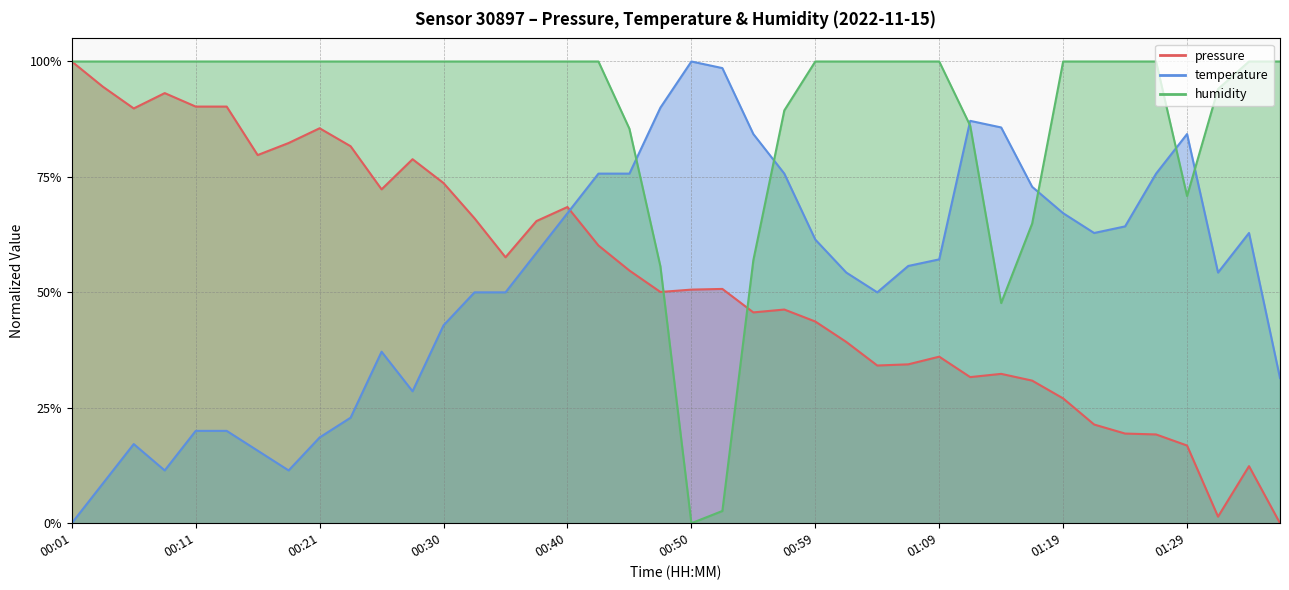

What is the difference between the maximum and minimum values in the humidity series?

1.0